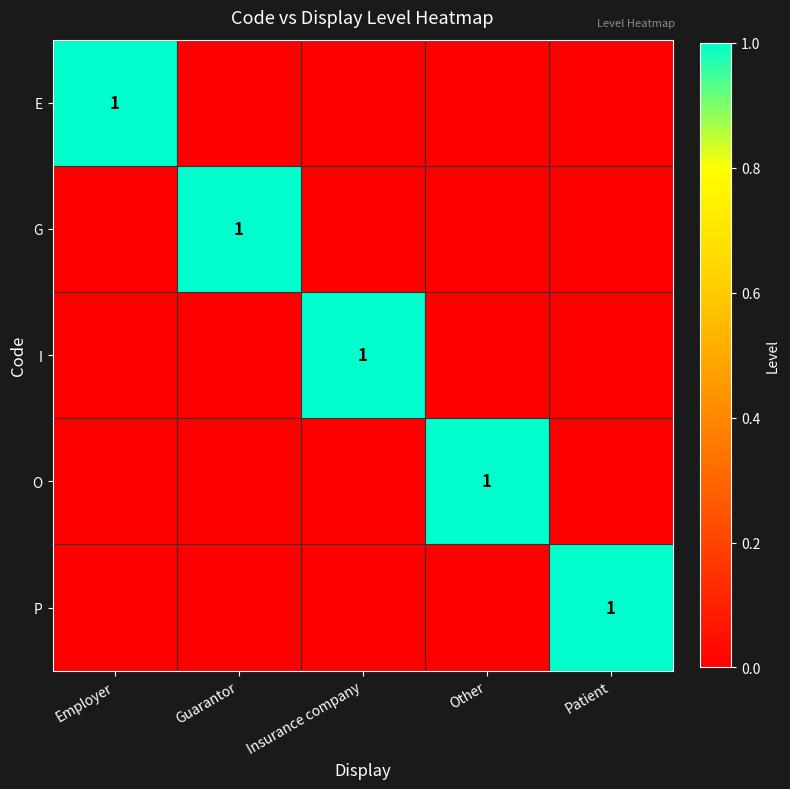

How many data points does each series have?

5